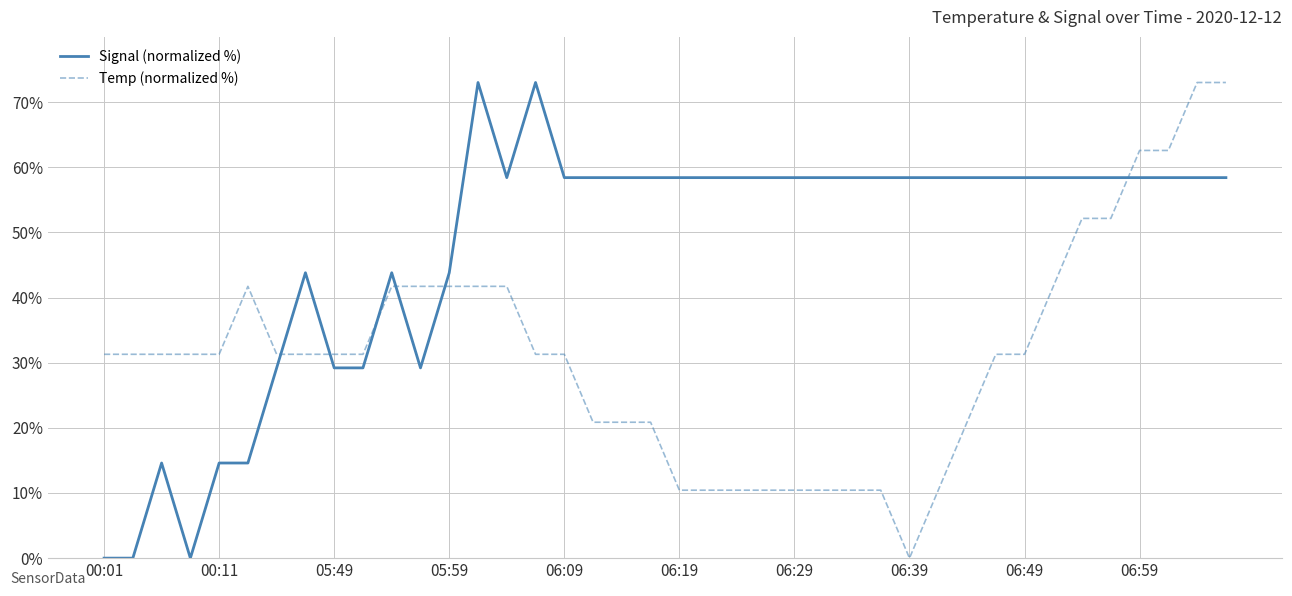

Which series has the largest total across all categories?

Signal (normalized %)